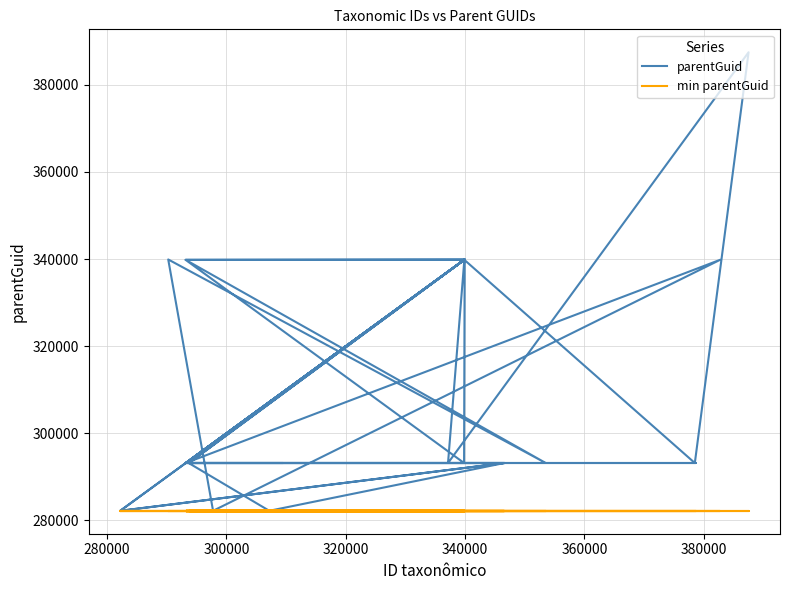

How many data points does each series have?

40